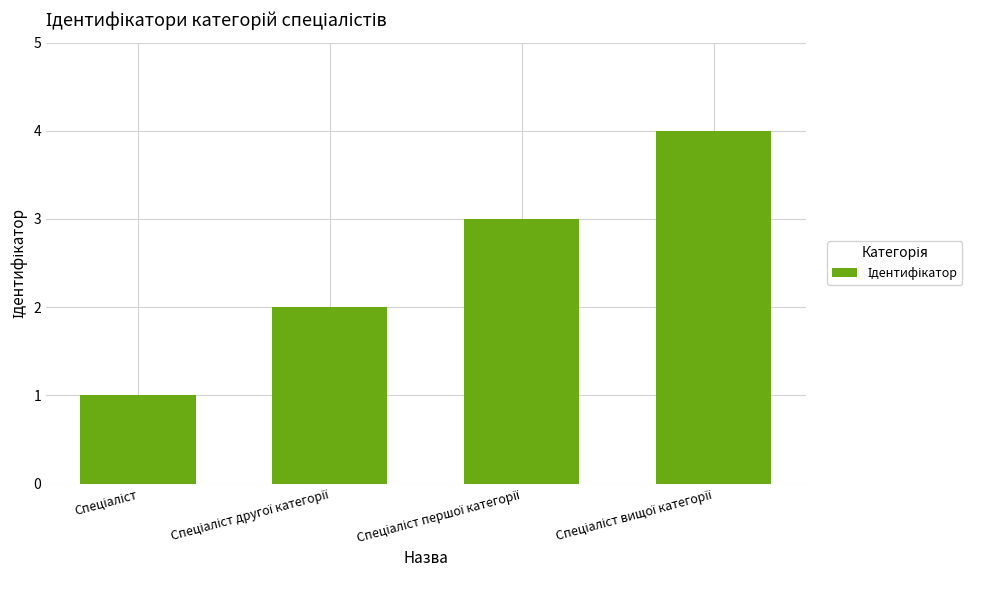

Does the chart contain any negative values?

No